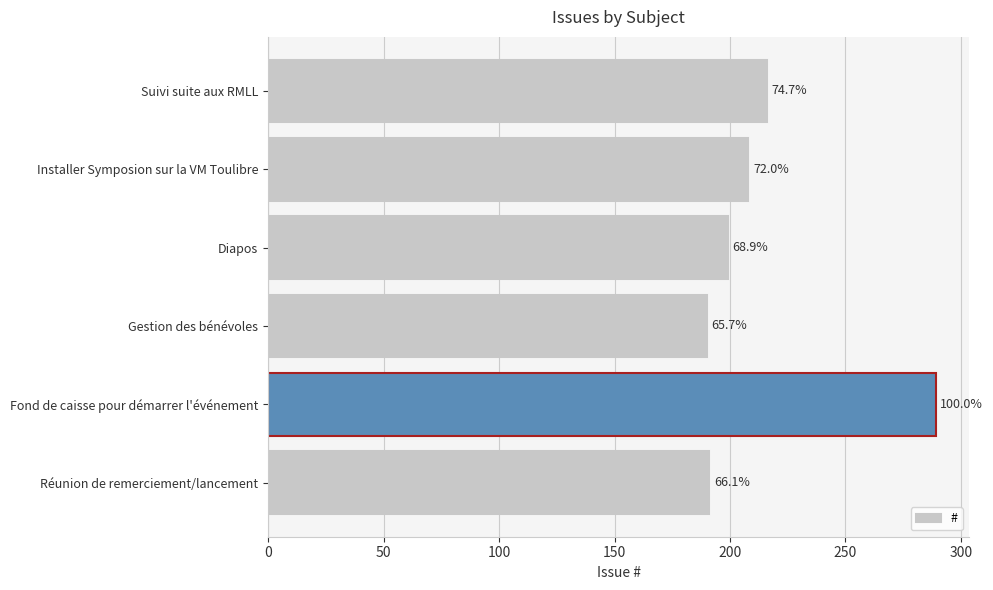

How many bars are there in total?

6